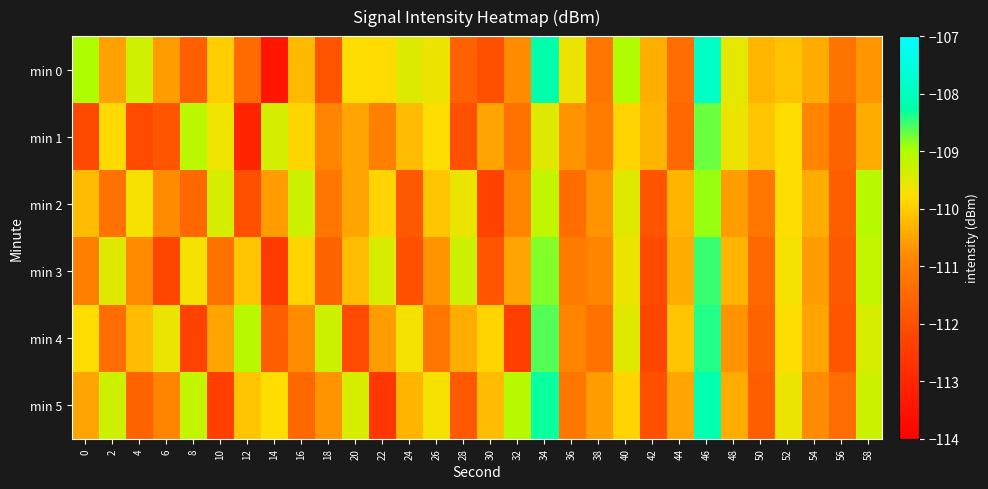

Reading left to right, transcribe all the data shown in this chart.

min 0: 0=-109.0	2=-110.5	4=-109.3	6=-110.6	8=-111.7	10=-110.0	12=-111.4	14=-113.4	16=-110.2	18=-111.9	20=-109.8	22=-109.8	24=-109.5	26=-109.6	28=-111.6	30=-112.0	32=-110.8	34=-108.3	36=-109.6	38=-111.2	40=-109.0	42=-110.3	44=-111.4	46=-107.9	48=-109.6	50=-110.3	52=-110.1	54=-110.4	56=-111.3	58=-110.7
min 1: 0=-112.2	2=-109.8	4=-112.1	6=-111.9	8=-109.1	10=-109.6	12=-113.1	14=-109.4	16=-109.9	18=-110.9	20=-110.5	22=-111.0	24=-110.2	26=-109.8	28=-112.0	30=-110.5	32=-111.3	34=-109.5	36=-110.7	38=-111.1	40=-109.9	42=-110.3	44=-111.5	46=-108.7	48=-109.6	50=-110.1	52=-109.8	54=-110.9	56=-111.6	58=-110.4
min 2: 0=-110.2	2=-111.3	4=-109.7	6=-110.8	8=-111.5	10=-109.4	12=-112.0	14=-110.6	16=-109.3	18=-111.2	20=-110.5	22=-109.9	24=-111.8	26=-110.1	28=-109.6	30=-112.3	32=-110.9	34=-109.2	36=-111.4	38=-110.7	40=-109.5	42=-111.9	44=-110.3	46=-108.9	48=-110.6	50=-111.2	52=-109.8	54=-110.4	56=-111.7	58=-109.1
min 3: 0=-111.0	2=-109.5	4=-110.8	6=-112.2	8=-109.7	10=-111.3	12=-110.1	14=-112.5	16=-109.9	18=-111.6	20=-110.2	22=-109.4	24=-112.0	26=-110.7	28=-109.3	30=-111.9	32=-110.5	34=-108.8	36=-111.1	38=-110.9	40=-109.6	42=-112.1	44=-110.4	46=-108.5	48=-110.3	50=-111.5	52=-109.7	54=-110.6	56=-111.8	58=-109.2
min 4: 0=-109.8	2=-111.4	4=-110.2	6=-109.6	8=-112.3	10=-110.5	12=-109.1	14=-111.7	16=-110.8	18=-109.3	20=-112.1	22=-110.6	24=-109.7	26=-111.2	28=-110.4	30=-109.9	32=-112.4	34=-108.6	36=-110.9	38=-111.3	40=-109.5	42=-112.2	44=-110.1	46=-108.4	48=-110.7	50=-111.6	52=-109.8	54=-110.5	56=-111.9	58=-109.4
min 5: 0=-110.5	2=-109.3	4=-111.6	6=-110.9	8=-109.2	10=-112.4	12=-110.1	14=-109.8	16=-111.5	18=-110.7	20=-109.4	22=-112.6	24=-110.3	26=-109.7	28=-111.8	30=-110.2	32=-109.1	34=-108.3	36=-111.2	38=-110.6	40=-109.9	42=-112.0	44=-110.5	46=-108.2	48=-110.4	50=-111.7	52=-109.6	54=-110.8	56=-111.4	58=-109.3